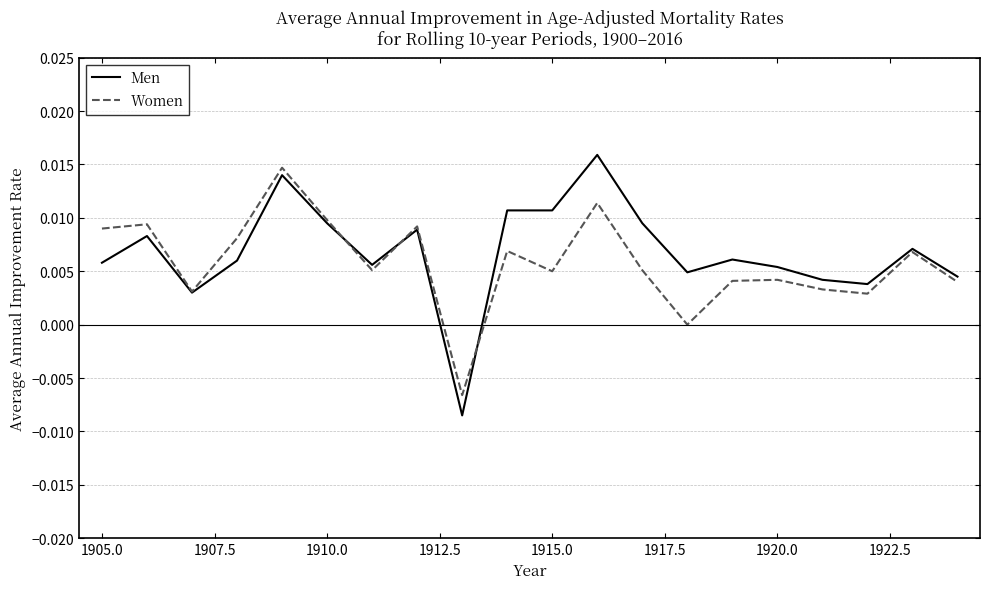

Which series ends up on top after the final intersection of Women and Men?

Men